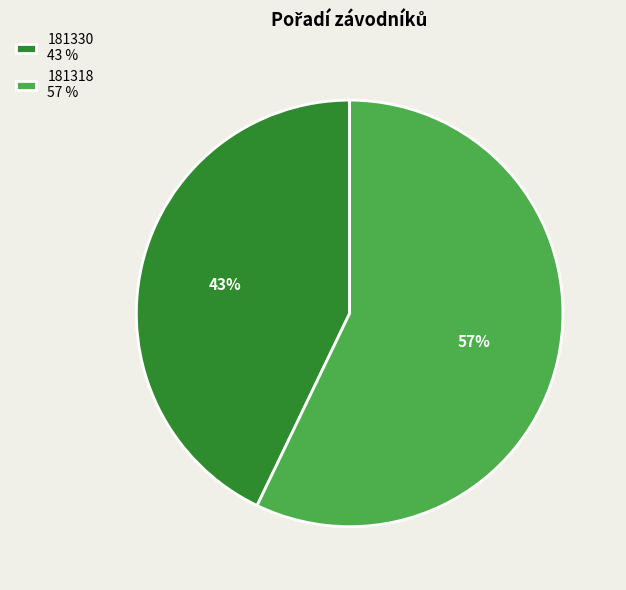

To the nearest percent, what is the difference between the 181330 and 181318 slice percentages?

14%